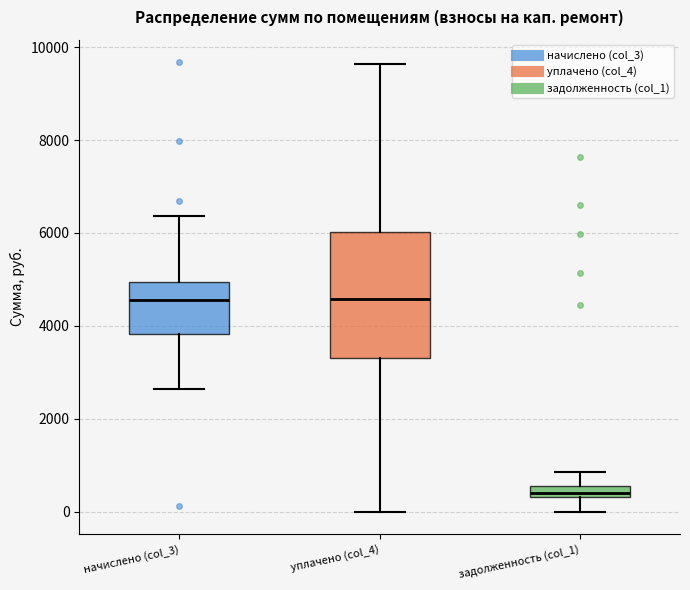

Which box is the tallest, from its lower edge to its upper edge?

уплачено (col_4)